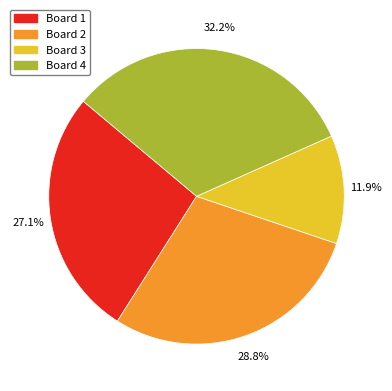

How many slices are in this pie chart?

4